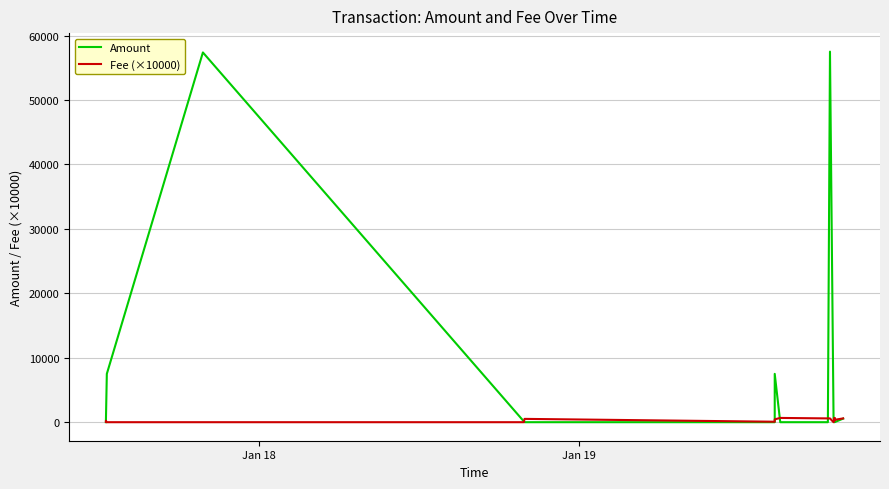

The value of Amount at 4 is 188.9. True or false?

False